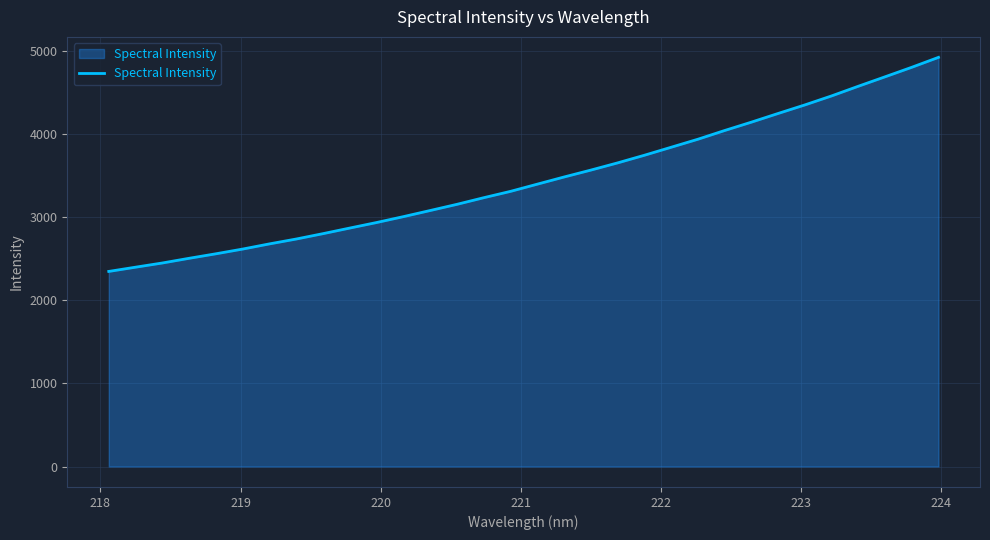

Reading right to left, what are all the values shown in this chart?

4918.9	4799.6	4685.0	4571.5	4455.3	4346.9	4244.1	4139.7	4039.2	3934.3	3837.9	3741.8	3650.0	3563.5	3480.5	3394.4	3307.9	3231.7	3152.0	3077.7	3004.1	2933.4	2867.0	2799.7	2735.0	2676.5	2614.3	2557.4	2503.2	2446.7	2396.3	2345.3